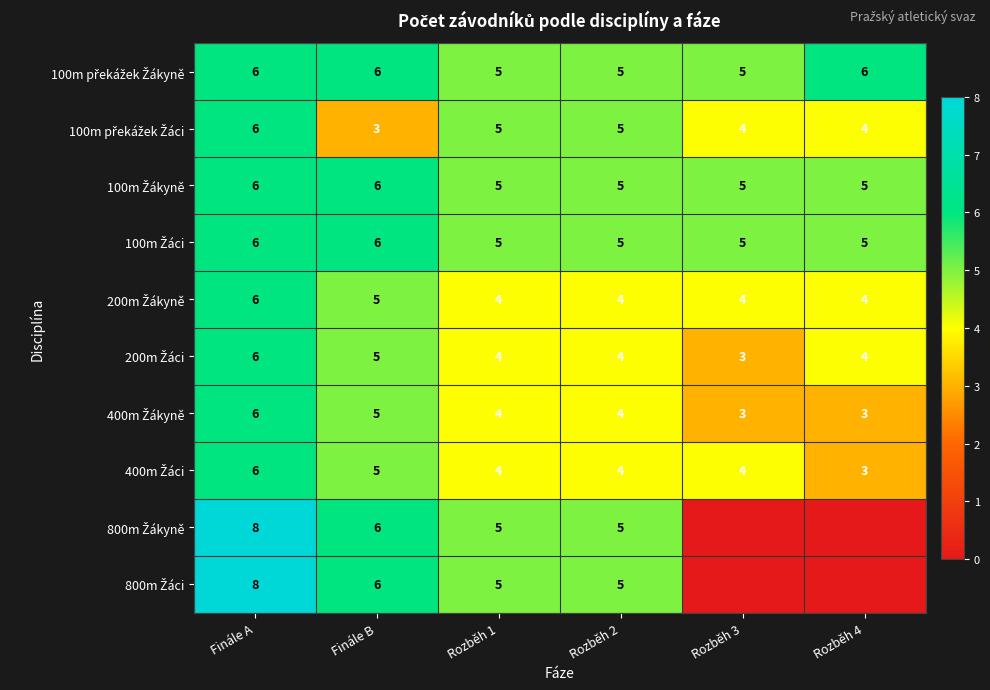

What is the total value across all series at Finále B?

53